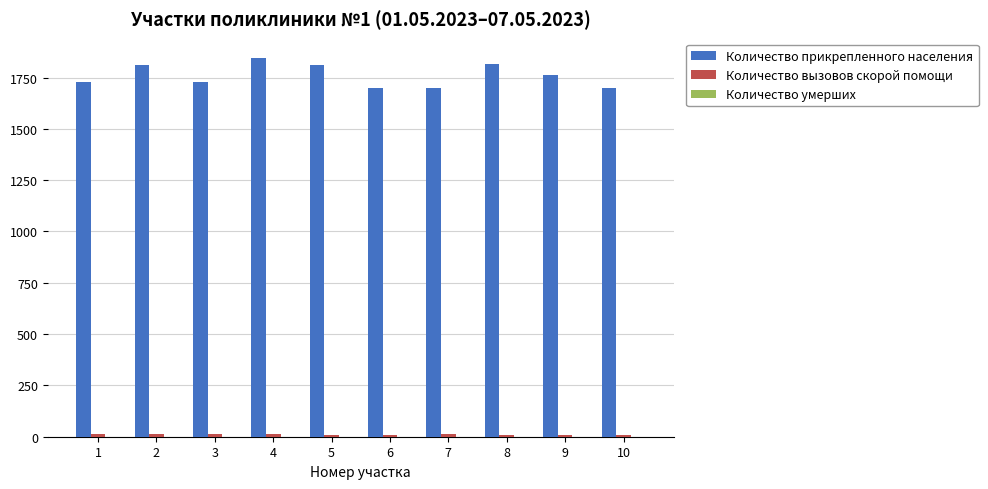

Which series has the largest total across all categories?

Количество прикрепленного населения